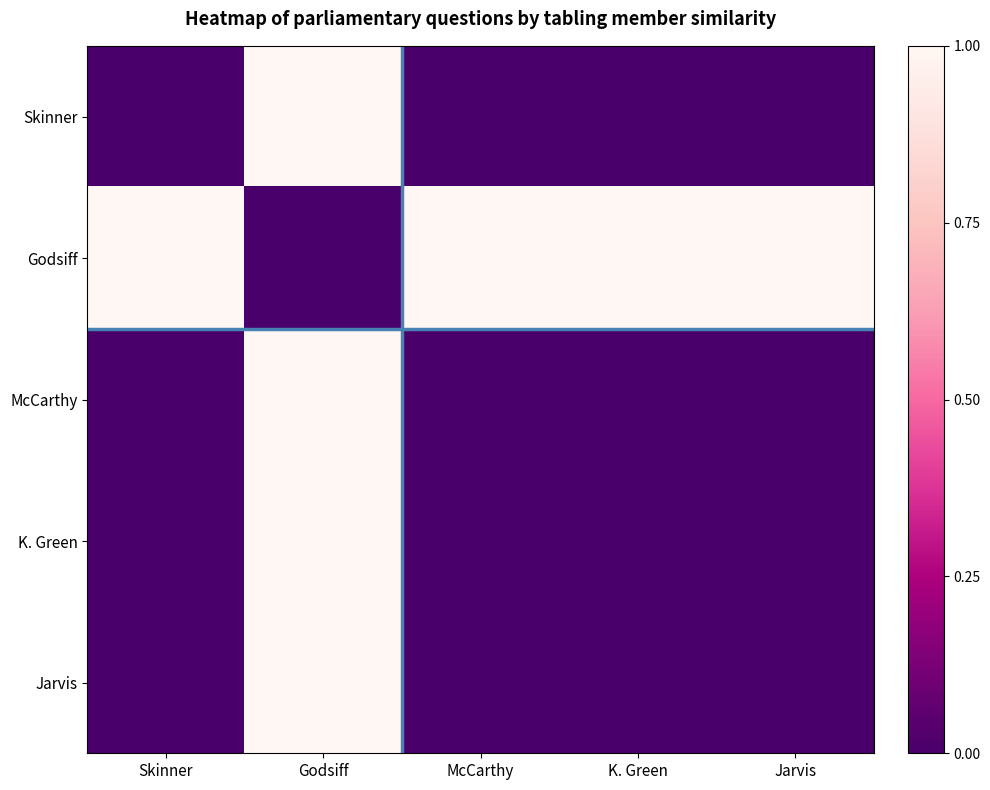

What is the greatest value displayed?

1